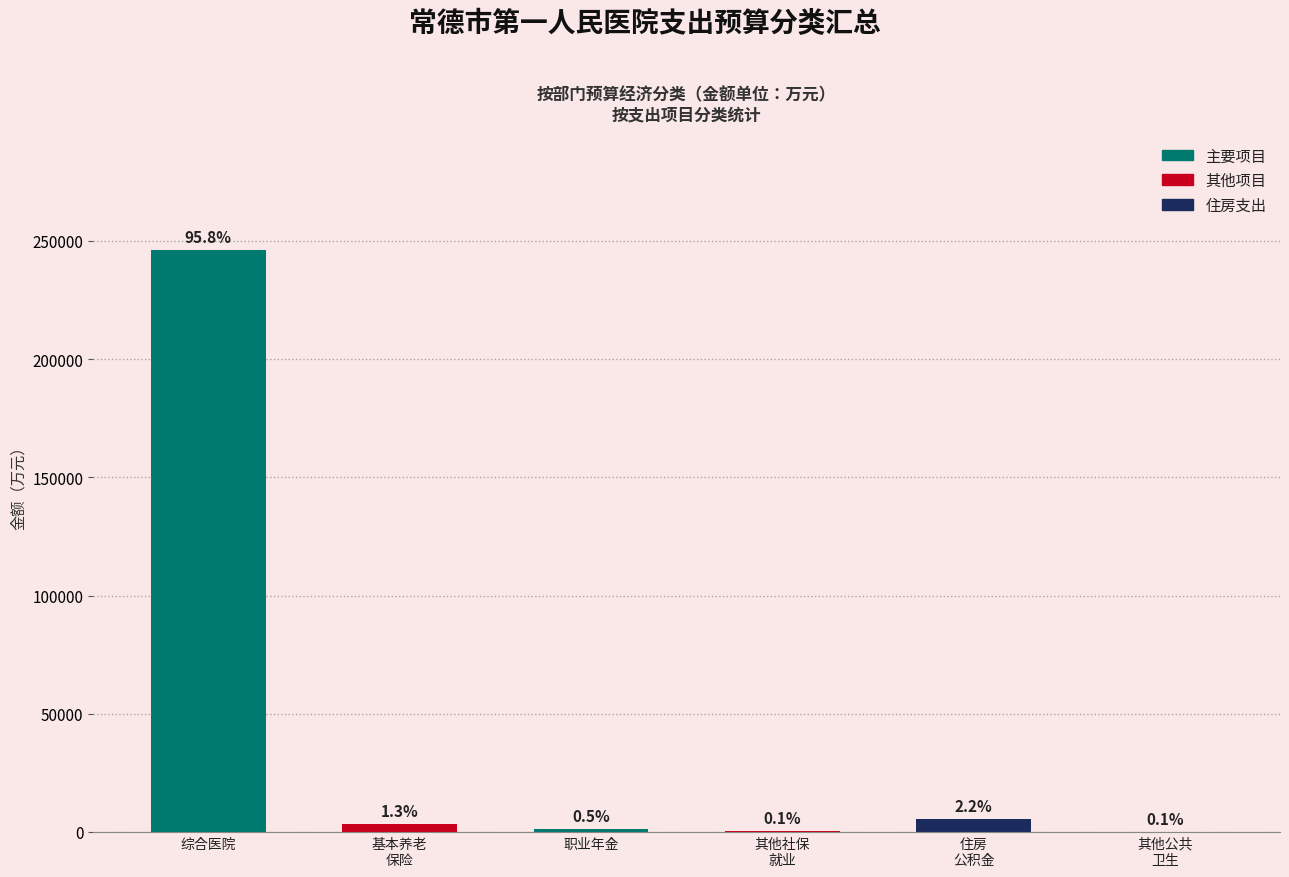

At which category does the chart reach its peak across all series?

综合医院